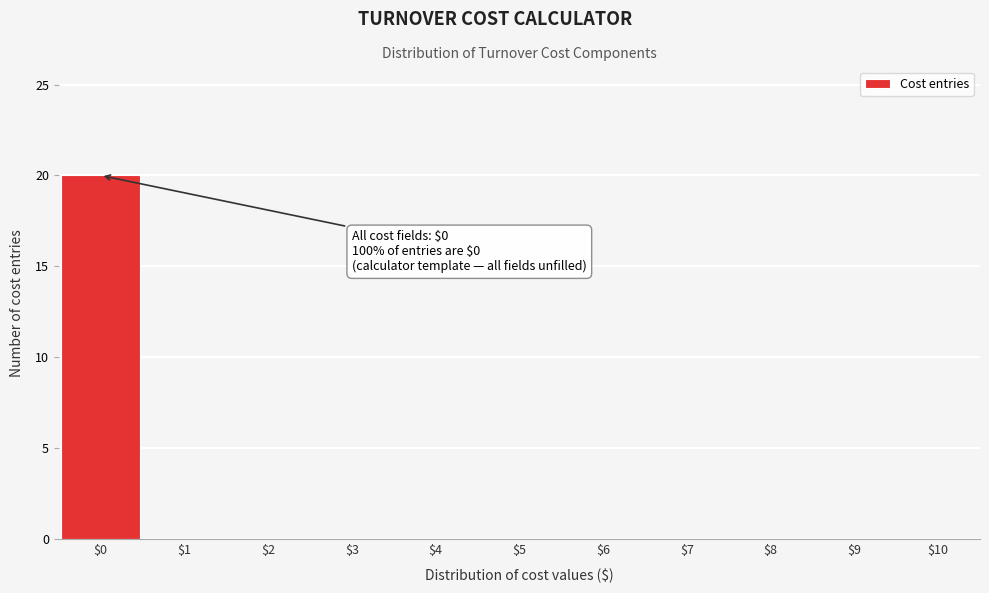

Over which range of the x-axis is the bar tallest?

-0.5 to 0.5